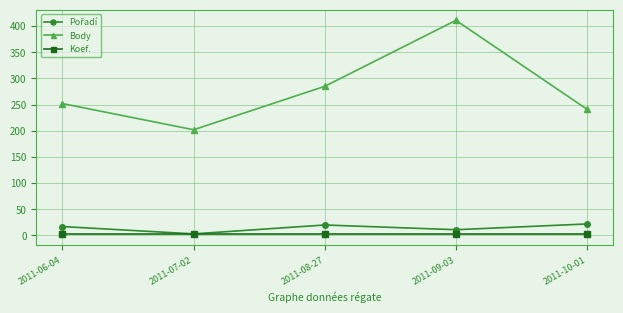

Which series has the largest range (max minus min)?

Body